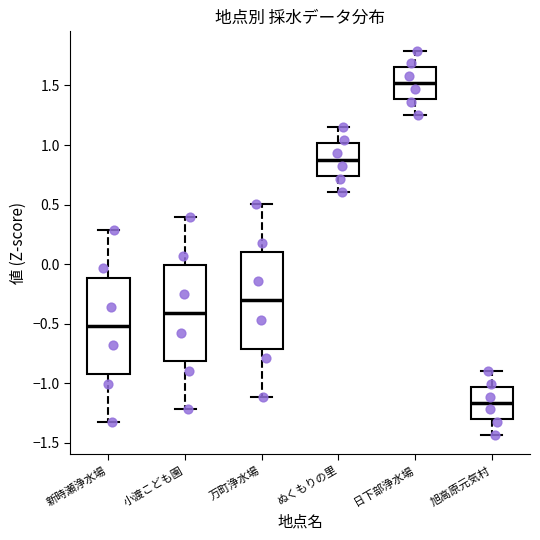

Which box has the highest median line?

日下部浄水場